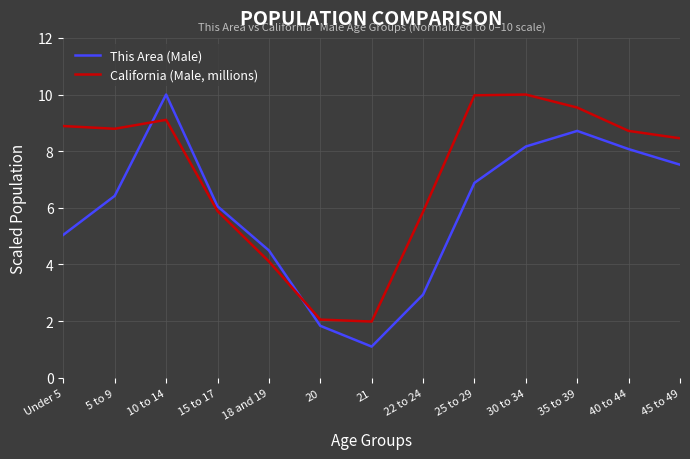

Reading right to left, what are all the values shown in this chart?

This Area (Male): 7.5	8.1	8.7	8.2	6.9	2.9	1.1	1.8	4.5	6.1	10.0	6.4	5.0
California (Male, millions): 8.5	8.7	9.5	10.0	10.0	5.9	2.0	2.1	4.1	5.9	9.1	8.8	8.9